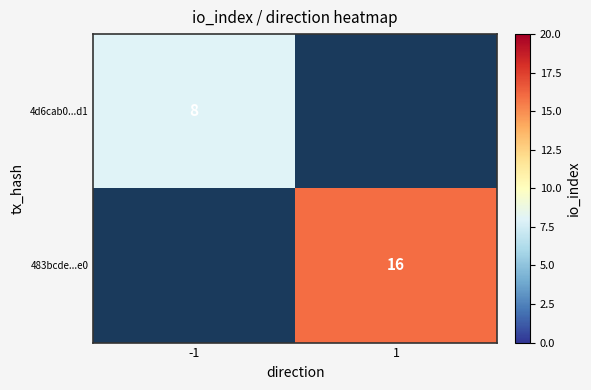

The 4d6cab0...d1 series shows 2.2 at -1. True or false?

False